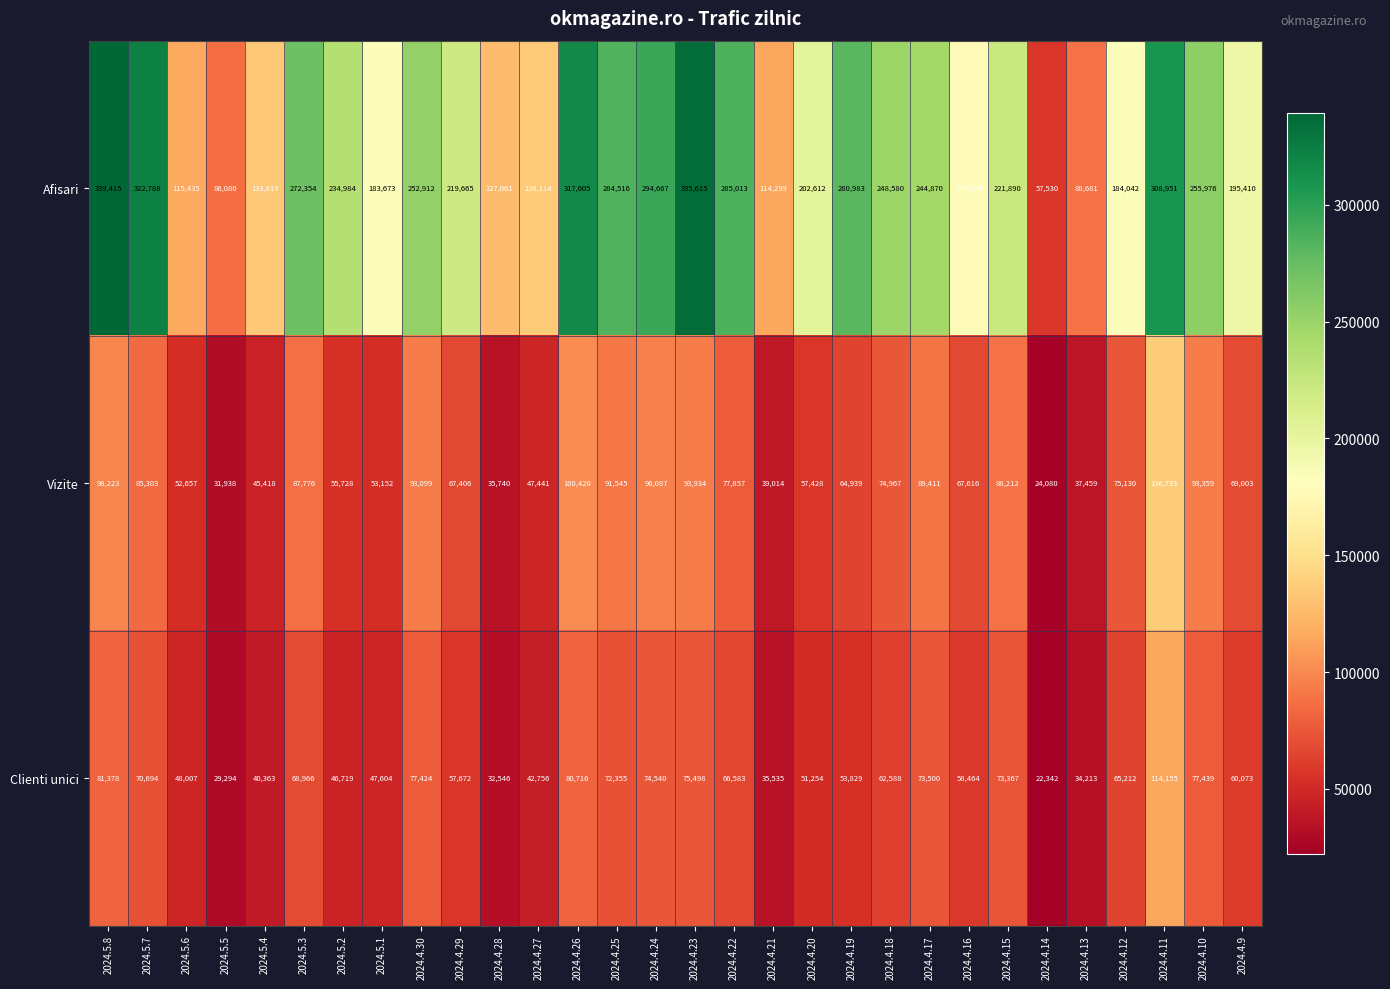

What is the sum of all Vizite values?

2131075